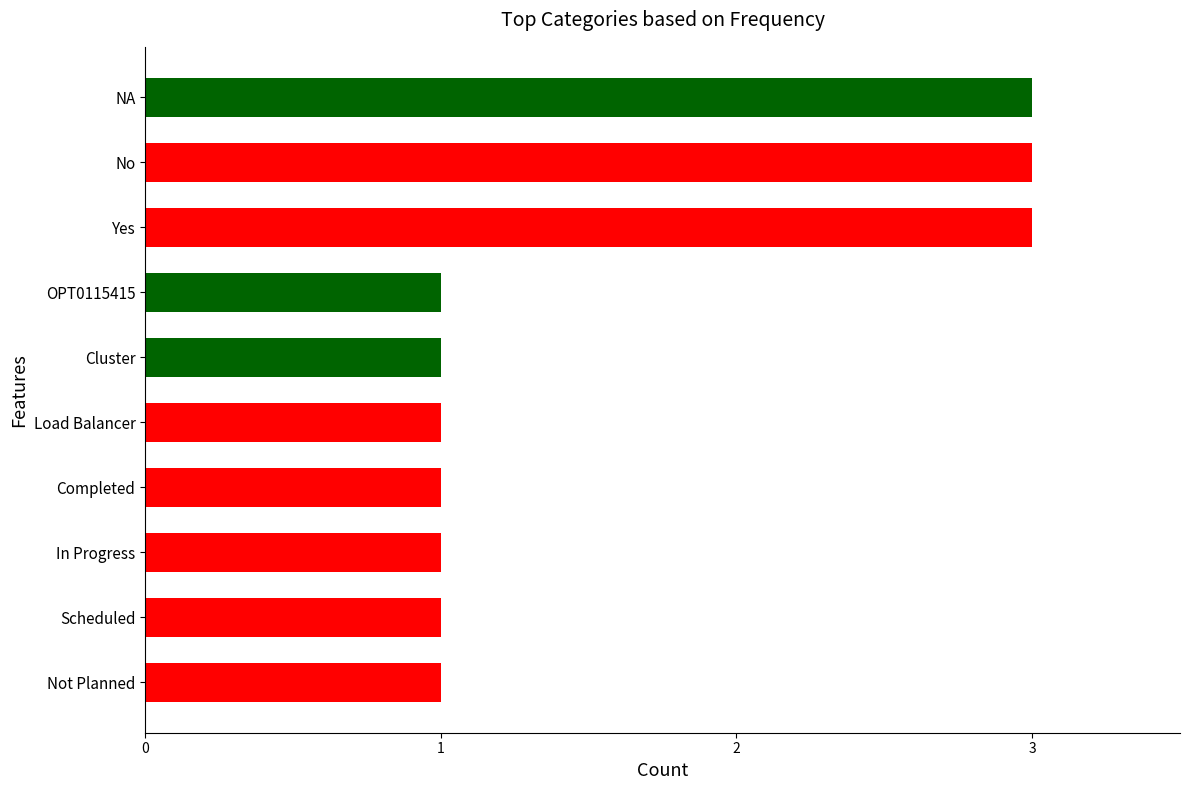

Reading bottom to top, what are all the values shown in this chart?

1	1	1	1	1	1	1	3	3	3